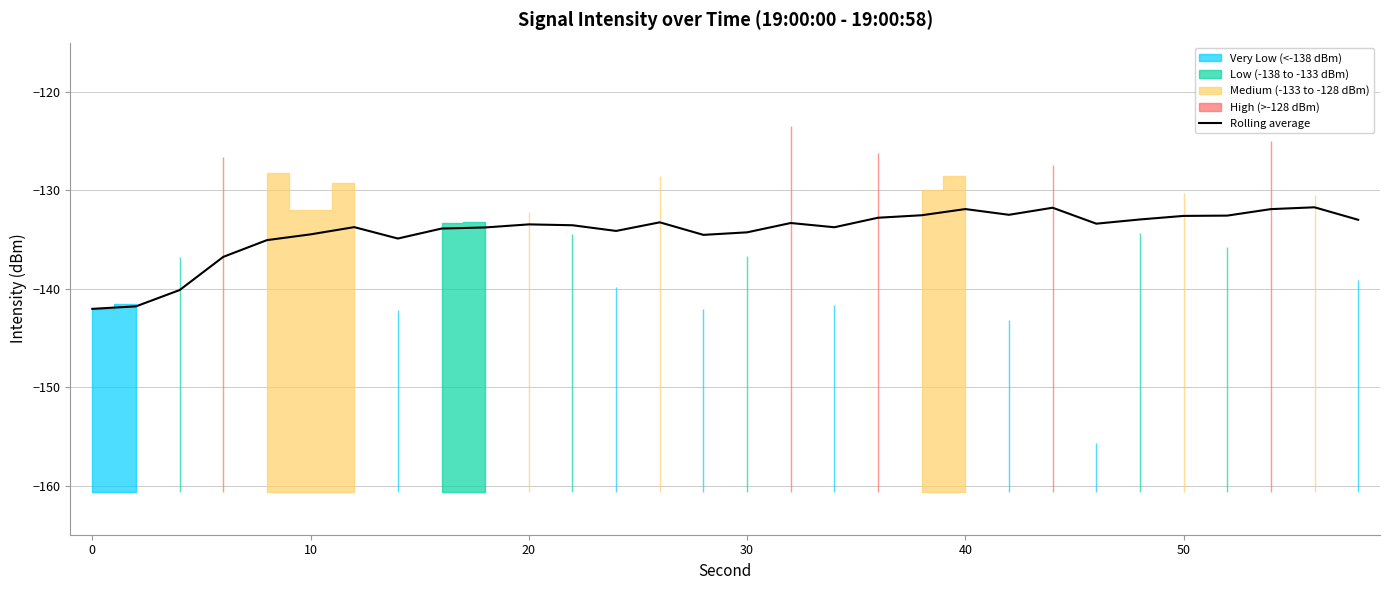

The Rolling average series shows -73.3 at 0. True or false?

False